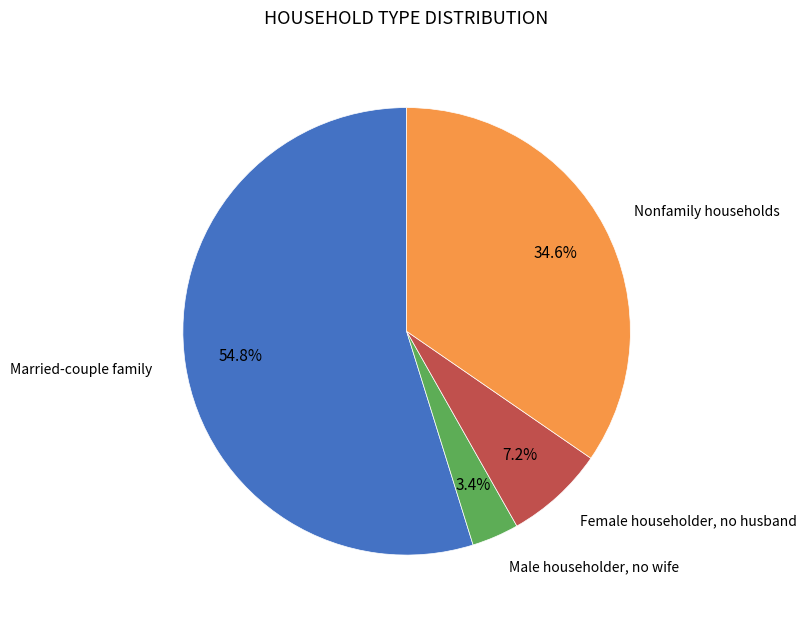

Is there a majority slice in this chart?

Yes